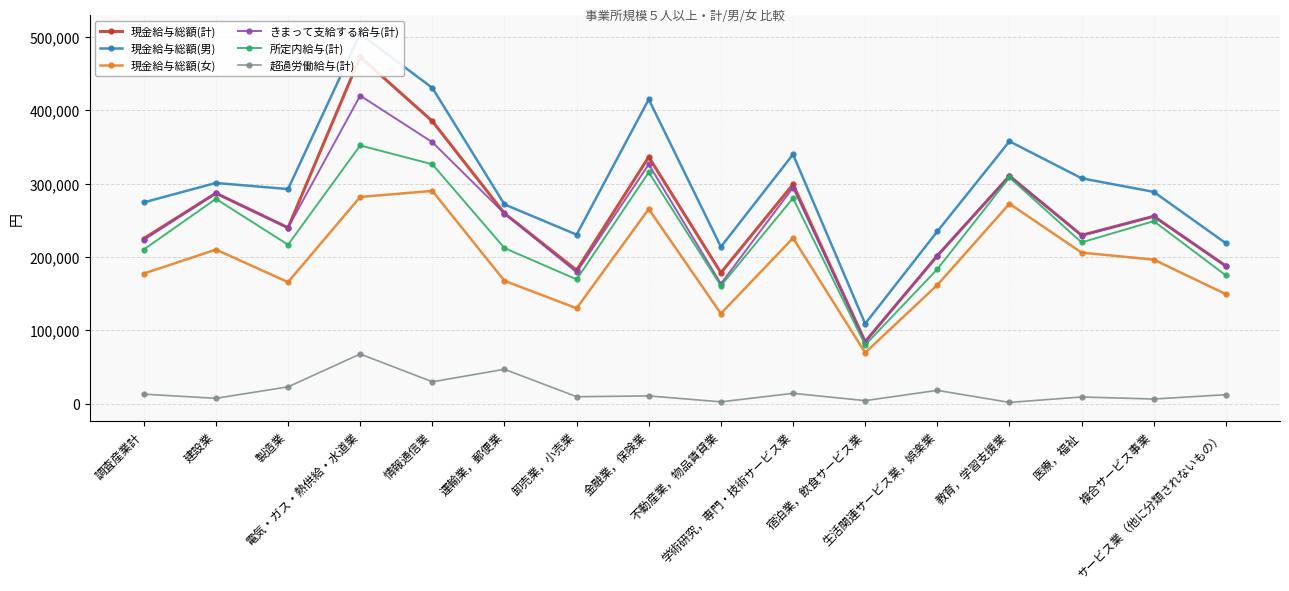

What is the spread (max minus min) of values at 教育，学習支援業?

355779